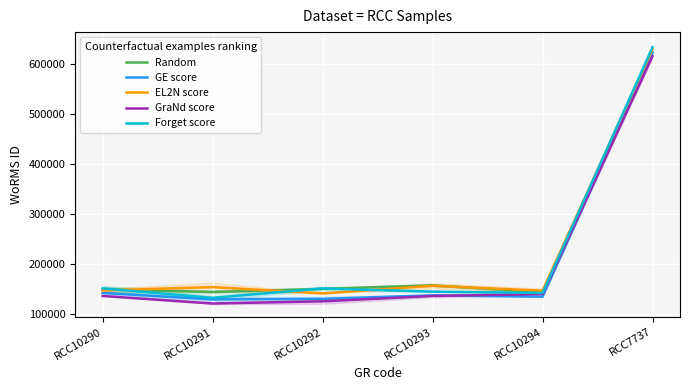

Rank the series at RCC10291 from lowest to highest value.

GraNd score, GE score, Forget score, Random, EL2N score